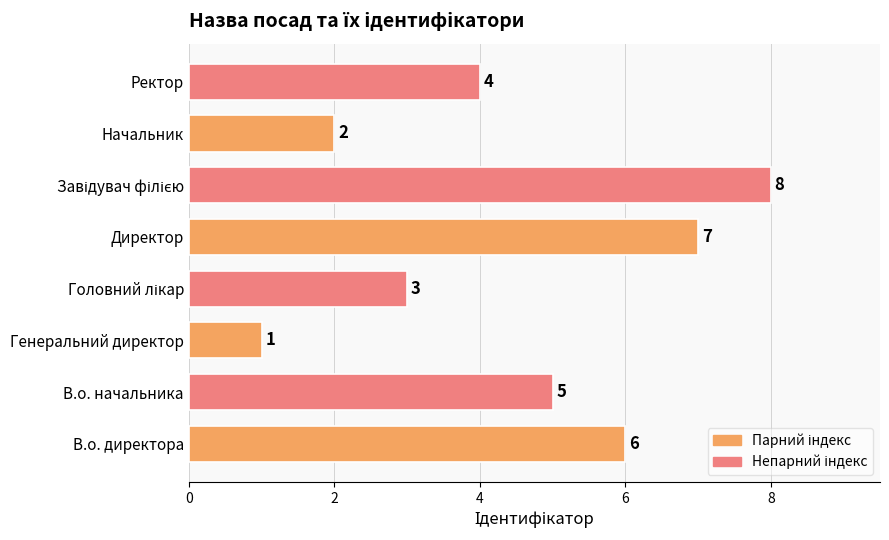

What is the sum of all values?

36